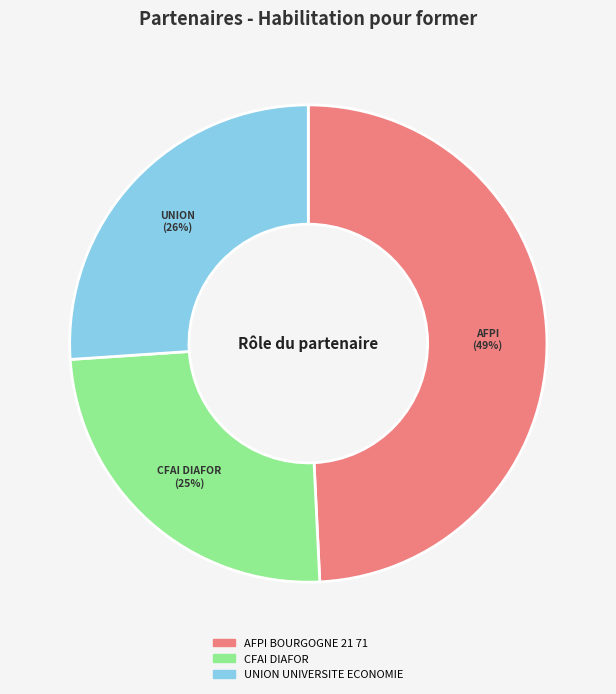

To the nearest percent, what is the average slice percentage?

33%